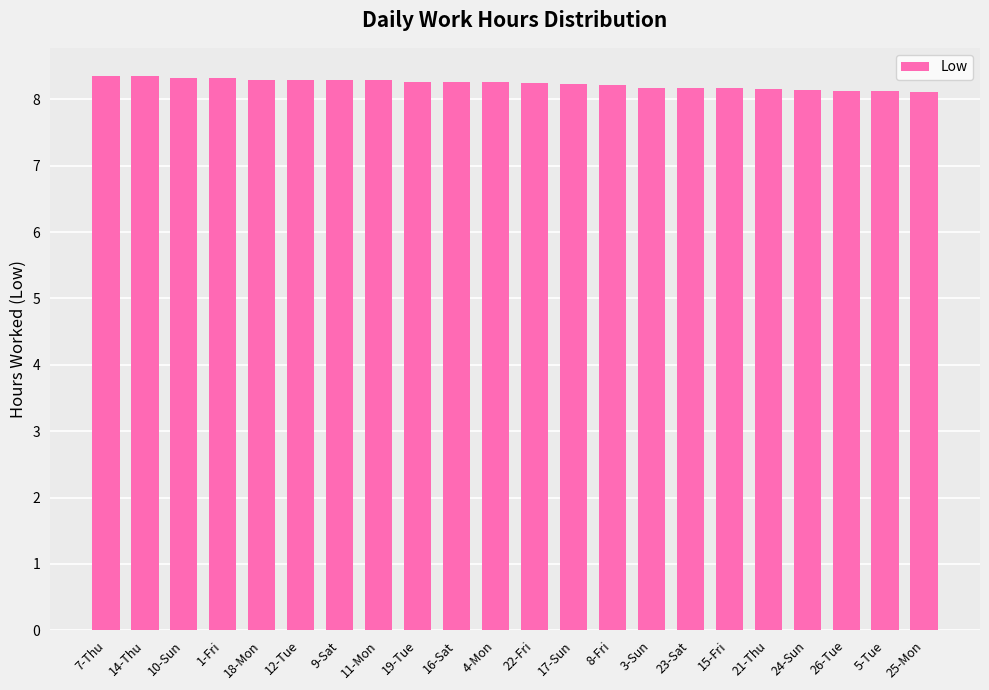

What is the average value?

8.2